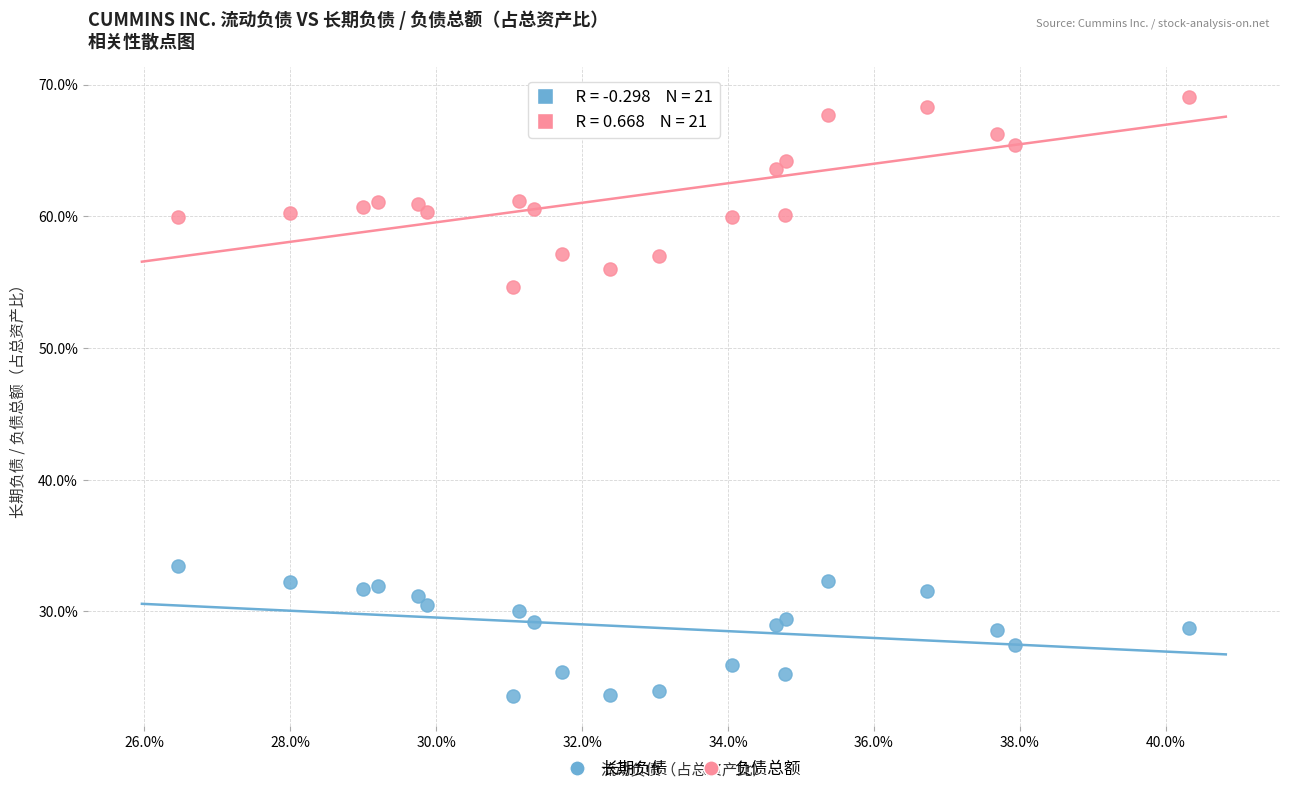

What are all the series names shown in the legend?

长期负债, 负债总额